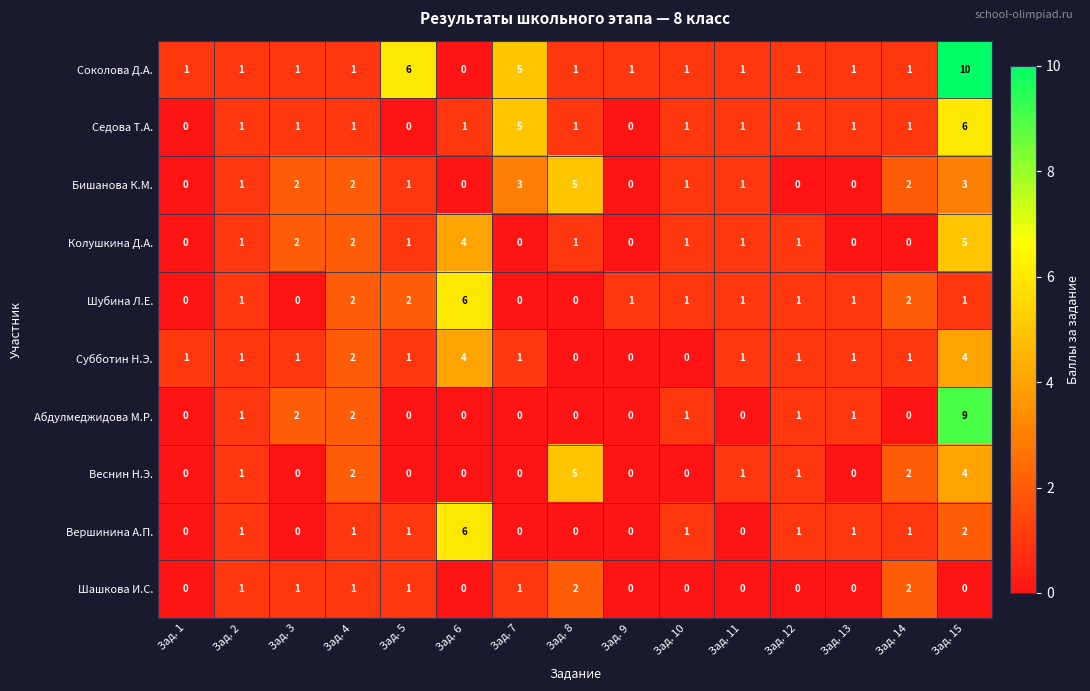

Is the value of Бишанова К.М. at Зад. 15 greater than the value of Шубина Л.Е. at Зад. 2?

Yes